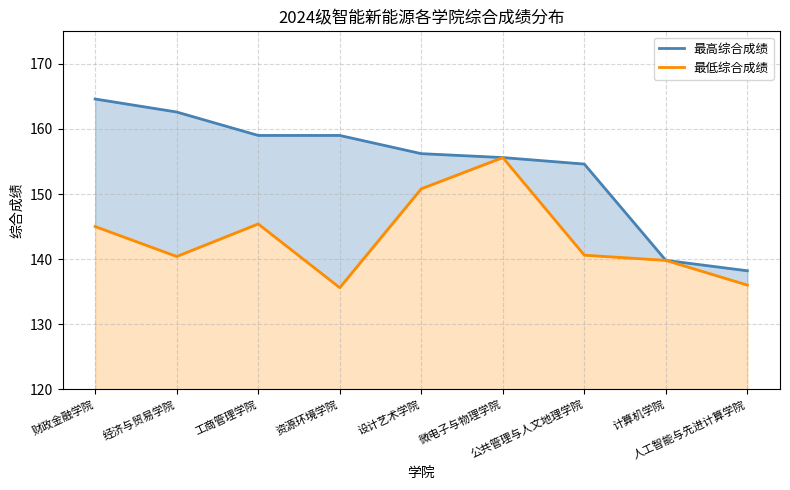

Which category has the lowest value in the 最低综合成绩 series?

资源环境学院